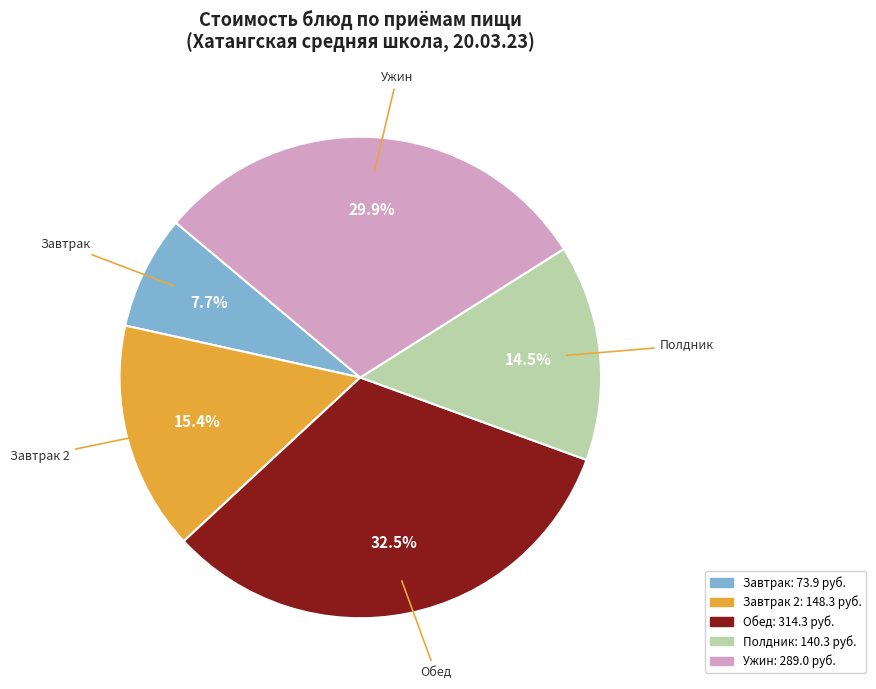

Is there any slice that represents more than half of the pie?

No